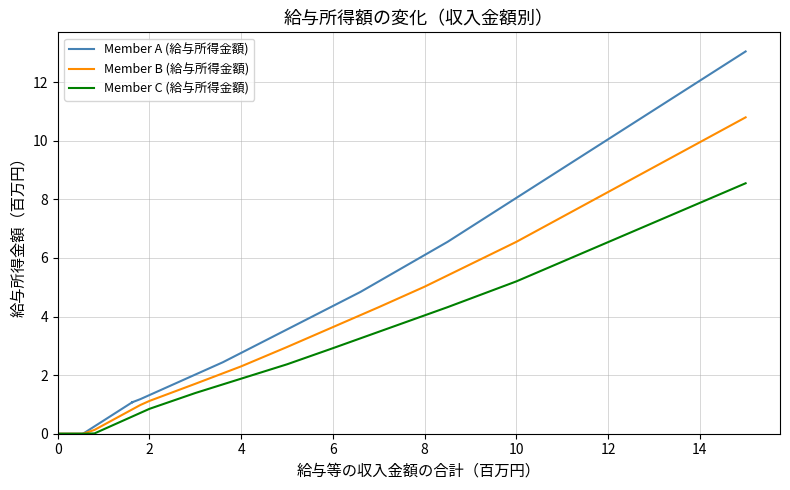

Does the chart display data point markers on the line(s)?

No